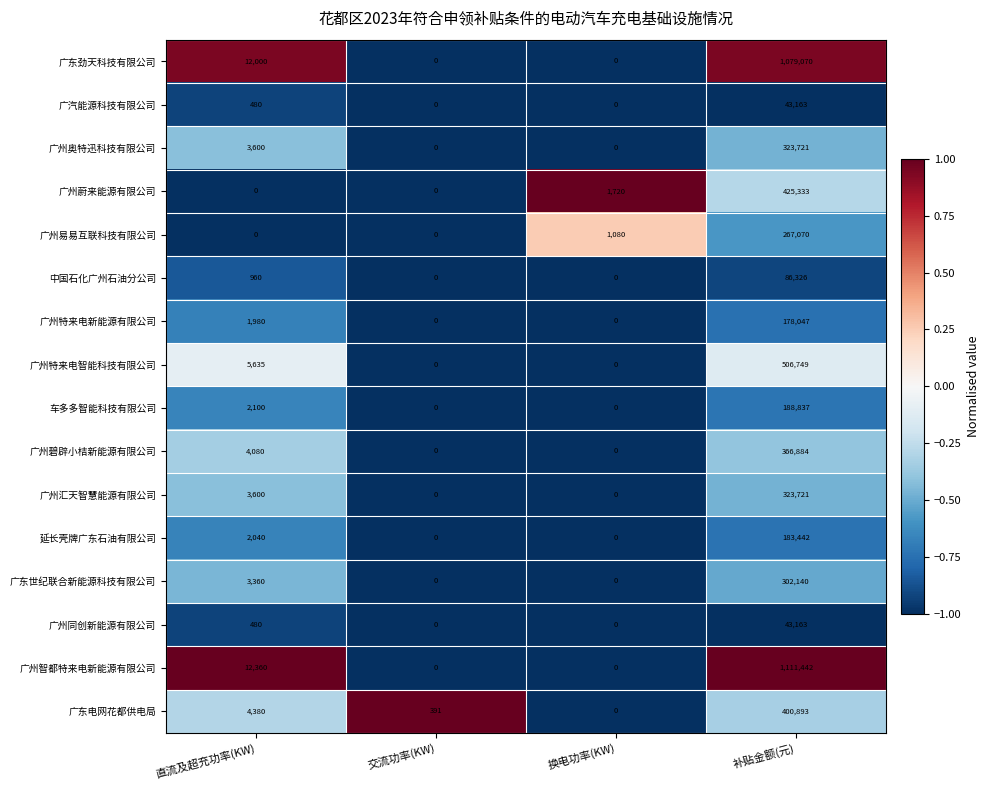

Which series has the widest spread of values?

广州智都特来电新能源有限公司